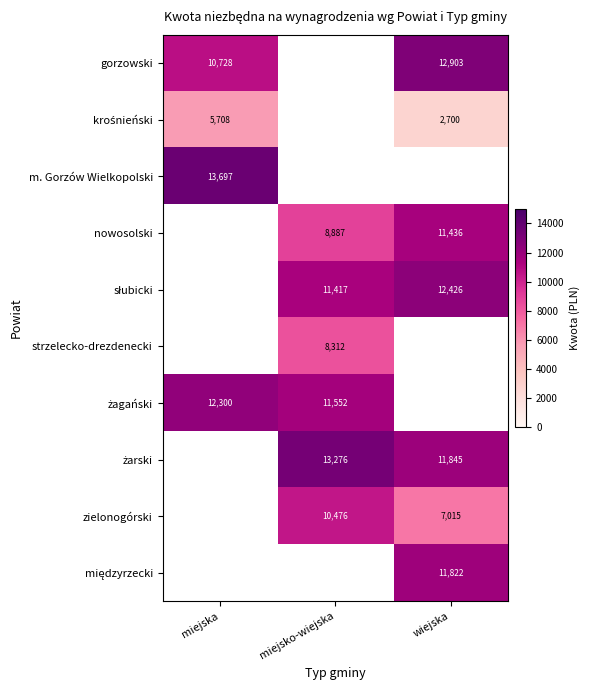

Which has a higher value, wiejska or miejsko-wiejska?

miejsko-wiejska